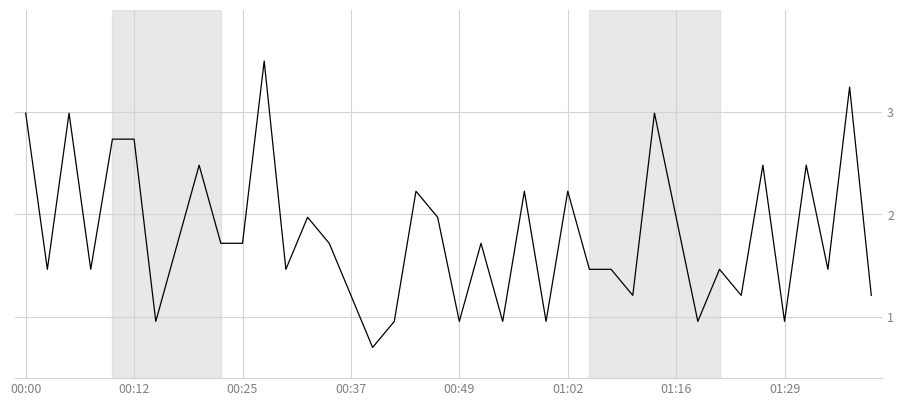

What is the smallest value displayed?

0.7